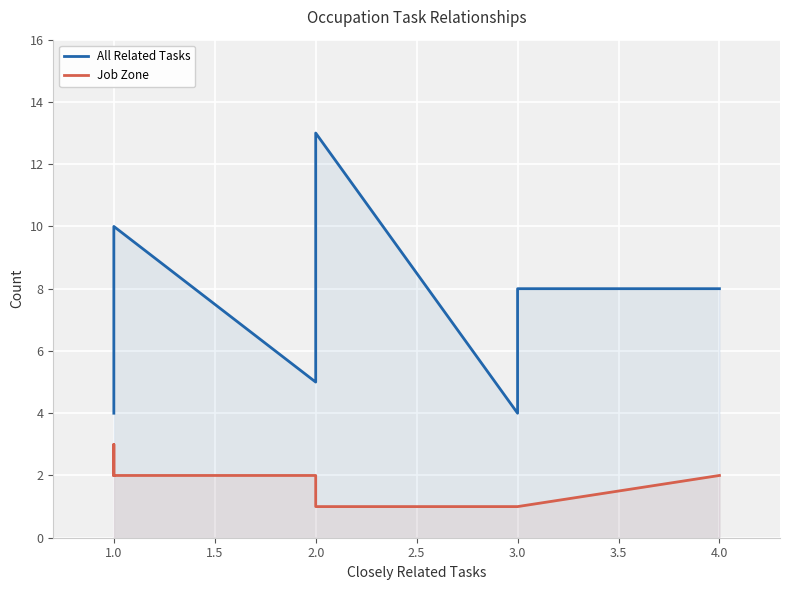

True or false: All Related Tasks and Job Zone intersect in this chart.

False